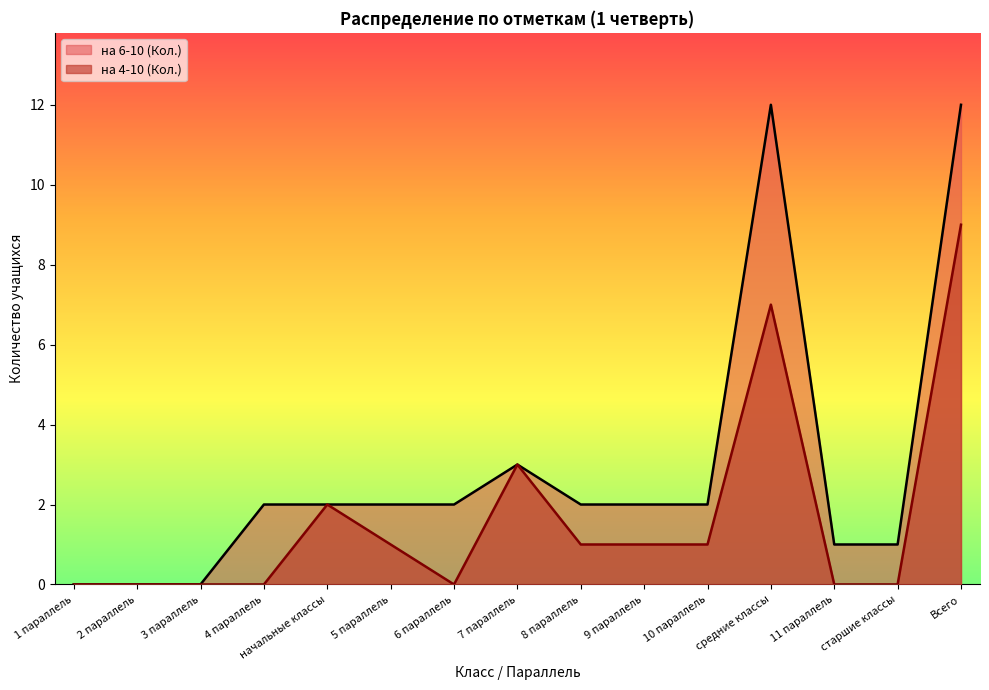

True or false: на 6-10 (Кол.) has more than 2 points higher than both neighbors.

False